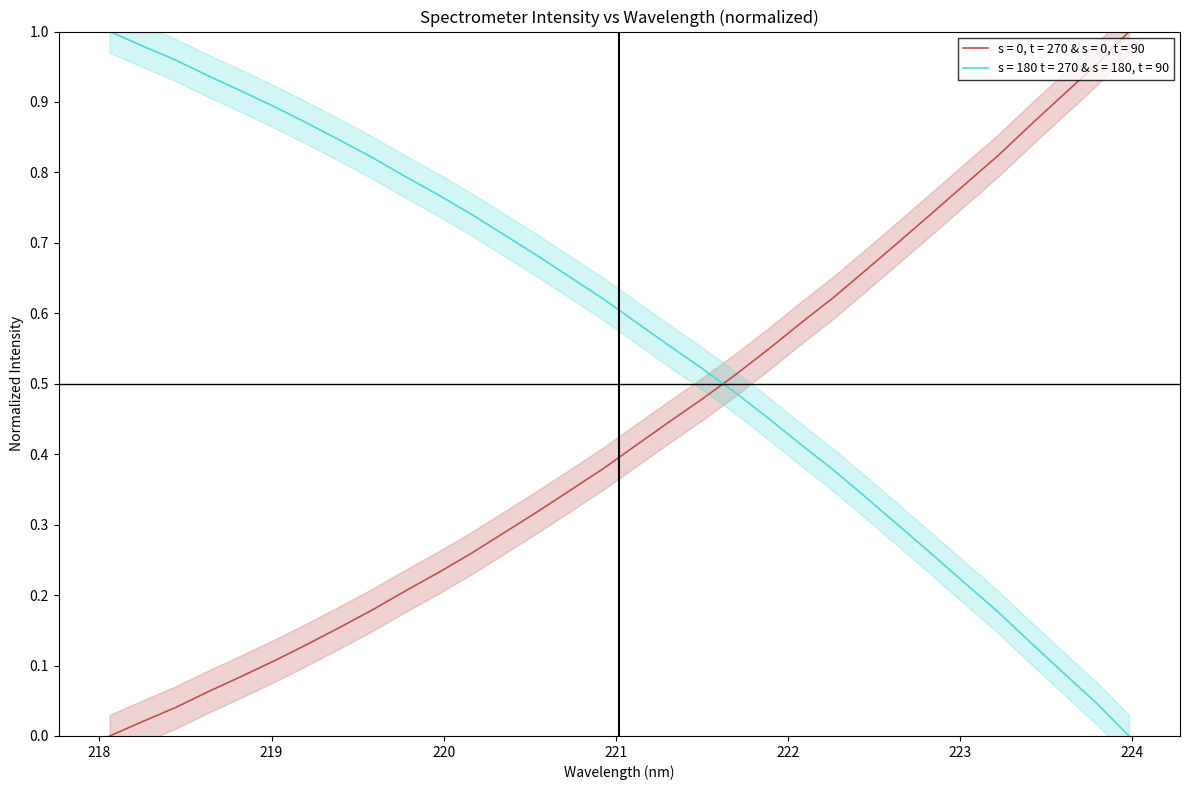

How many lines are shown in the chart?

2